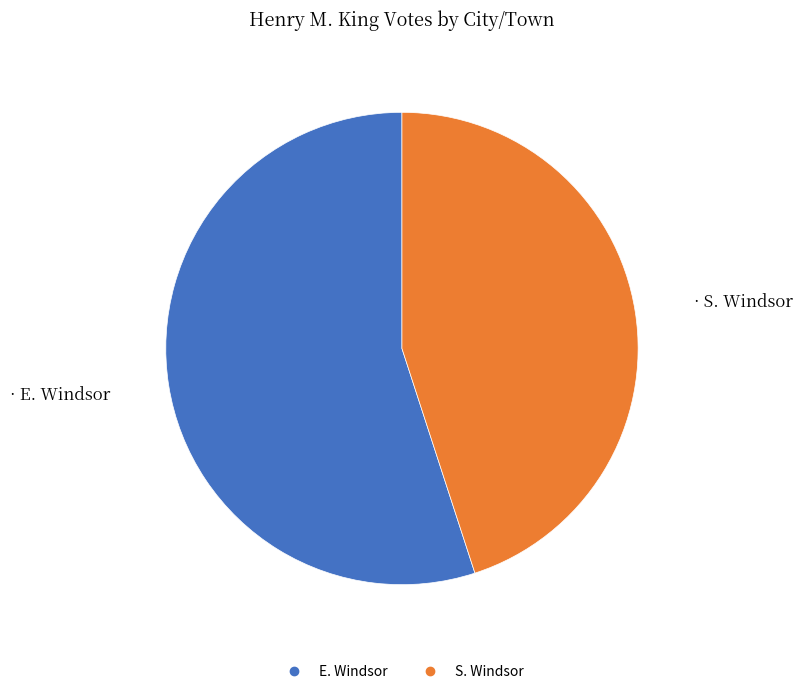

Which category has the smallest portion of the pie?

S. Windsor